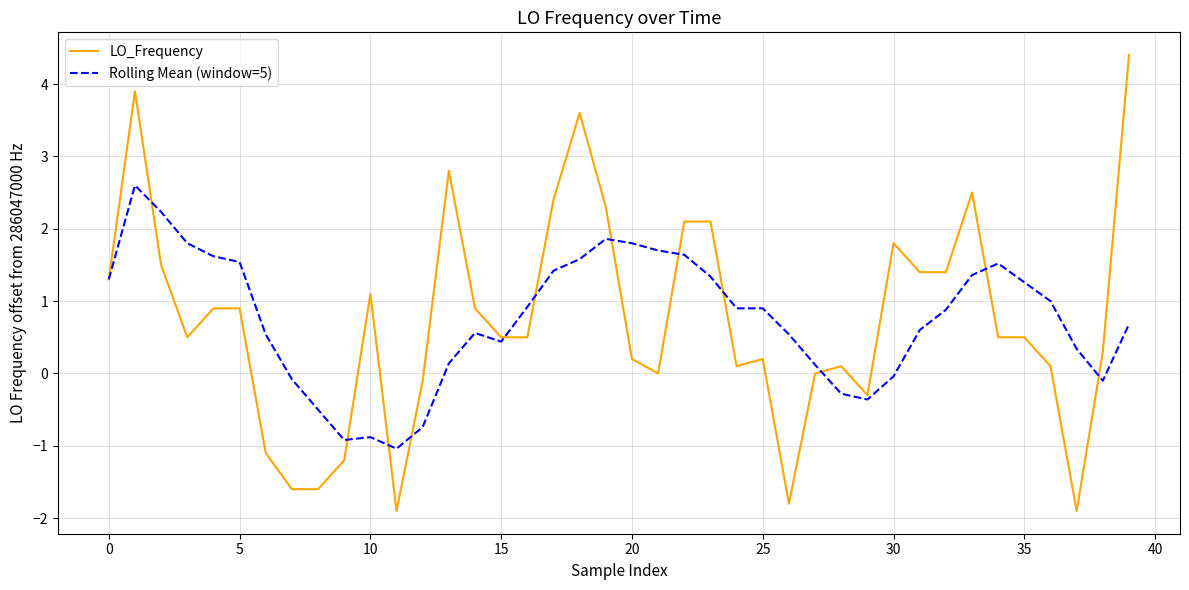

List the series in order of their peak value, highest first.

LO_Frequency, Rolling Mean (window=5)